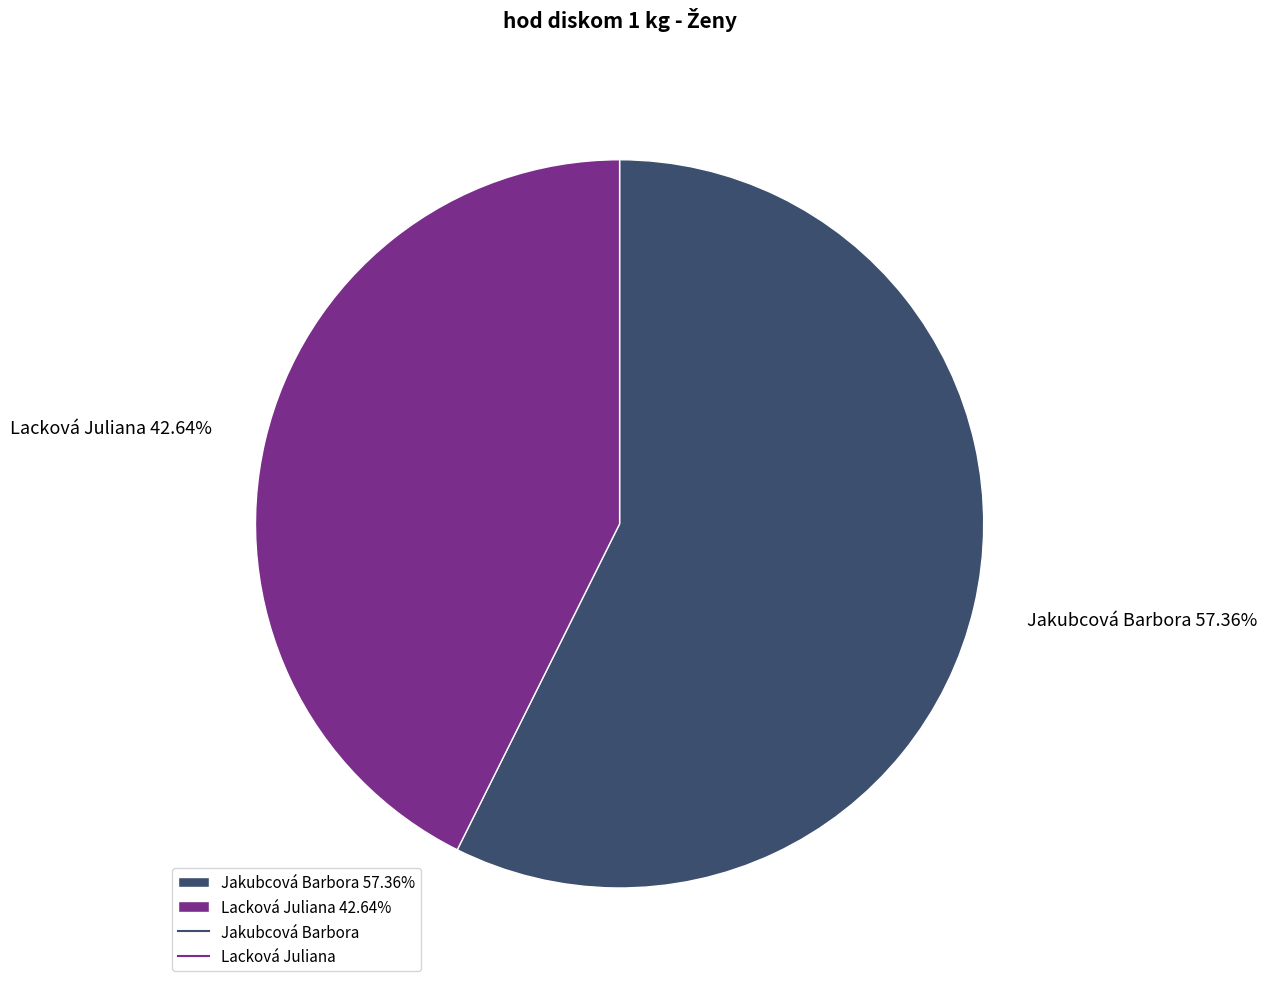

Is Jakubcová Barbora the majority of the pie?

Yes